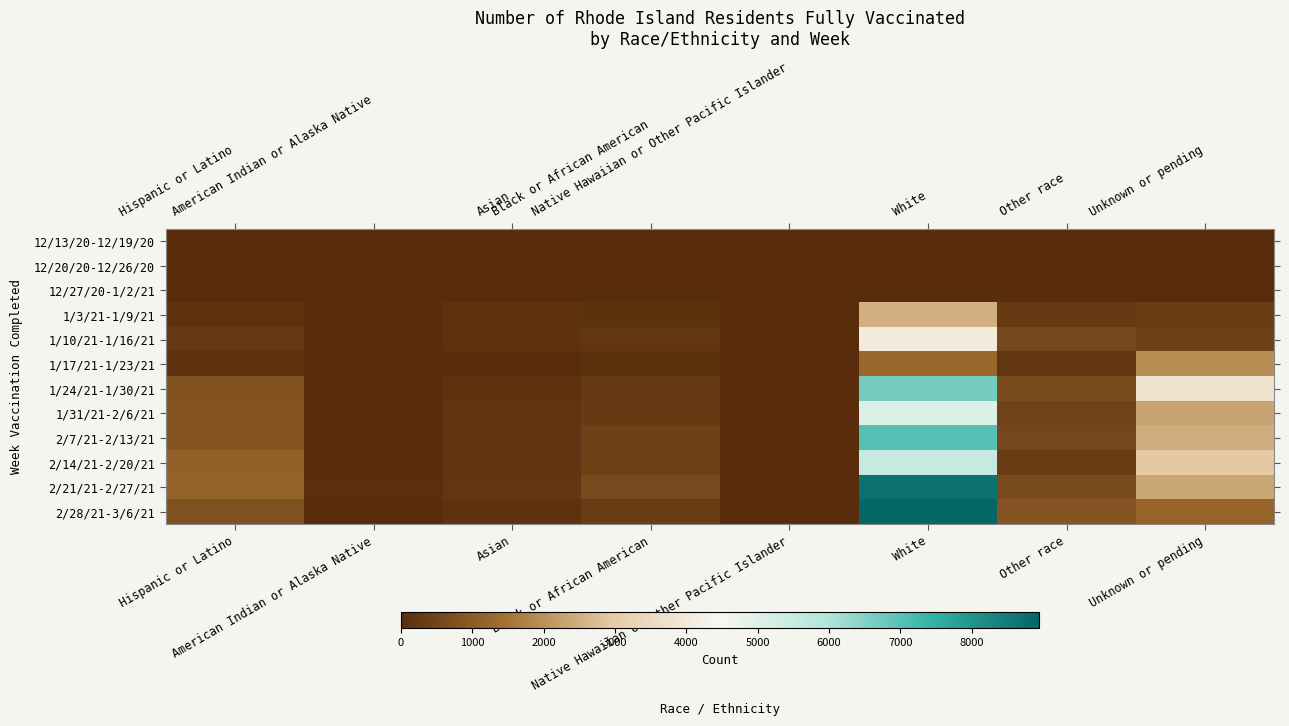

Reading left to right, list all the values displayed in this chart.

12/13/20-12/19/20: Hispanic or Latino=0	American Indian or Alaska Native=0	Asian=0	Black or African American=0	Native Hawaiian or Other Pacific Islander=0	White=0	Other race=0	Unknown or pending=0
12/20/20-12/26/20: Hispanic or Latino=0	American Indian or Alaska Native=0	Asian=0	Black or African American=0	Native Hawaiian or Other Pacific Islander=0	White=0	Other race=0	Unknown or pending=0
12/27/20-1/2/21: Hispanic or Latino=2	American Indian or Alaska Native=0	Asian=2	Black or African American=2	Native Hawaiian or Other Pacific Islander=0	White=10	Other race=2	Unknown or pending=0
1/3/21-1/9/21: Hispanic or Latino=121	American Indian or Alaska Native=2	Asian=106	Black or African American=95	Native Hawaiian or Other Pacific Islander=5	White=2520	Other race=298	Unknown or pending=349
1/10/21-1/16/21: Hispanic or Latino=272	American Indian or Alaska Native=7	Asian=128	Black or African American=186	Native Hawaiian or Other Pacific Islander=7	White=4048	Other race=594	Unknown or pending=441
1/17/21-1/23/21: Hispanic or Latino=117	American Indian or Alaska Native=2	Asian=32	Black or African American=77	Native Hawaiian or Other Pacific Islander=2	White=1286	Other race=185	Unknown or pending=1939
1/24/21-1/30/21: Hispanic or Latino=810	American Indian or Alaska Native=13	Asian=127	Black or African American=259	Native Hawaiian or Other Pacific Islander=11	White=6706	Other race=640	Unknown or pending=3754
1/31/21-2/6/21: Hispanic or Latino=839	American Indian or Alaska Native=11	Asian=170	Black or African American=313	Native Hawaiian or Other Pacific Islander=8	White=5090	Other race=482	Unknown or pending=2320
2/7/21-2/13/21: Hispanic or Latino=854	American Indian or Alaska Native=25	Asian=159	Black or African American=447	Native Hawaiian or Other Pacific Islander=12	White=7029	Other race=575	Unknown or pending=2458
2/14/21-2/20/21: Hispanic or Latino=1126	American Indian or Alaska Native=31	Asian=162	Black or African American=437	Native Hawaiian or Other Pacific Islander=7	White=5551	Other race=343	Unknown or pending=2952
2/21/21-2/27/21: Hispanic or Latino=1170	American Indian or Alaska Native=36	Asian=189	Black or African American=598	Native Hawaiian or Other Pacific Islander=22	White=8686	Other race=643	Unknown or pending=2360
2/28/21-3/6/21: Hispanic or Latino=770	American Indian or Alaska Native=19	Asian=139	Black or African American=331	Native Hawaiian or Other Pacific Islander=17	White=8946	Other race=873	Unknown or pending=1217